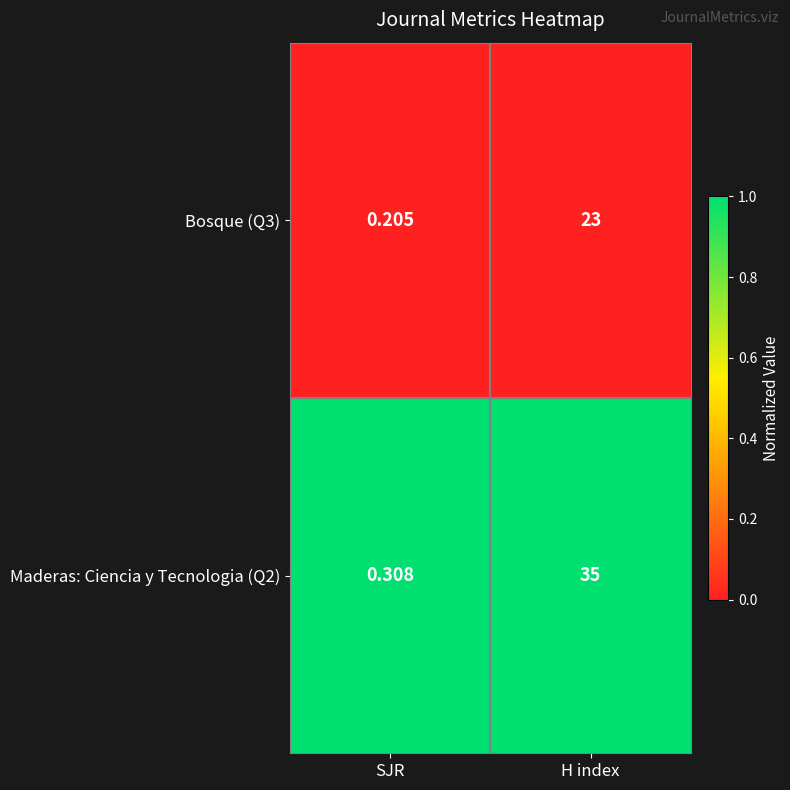

At SJR, list the series in order from smallest to largest.

Bosque (Q3), Maderas: Ciencia y Tecnologia (Q2)